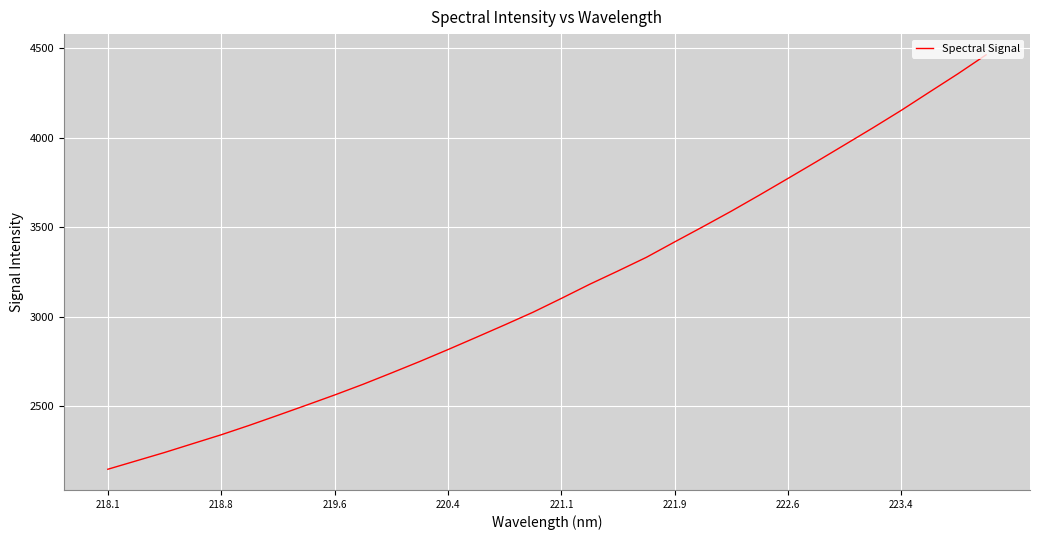

What is the difference between the maximum and minimum values?

2314.4